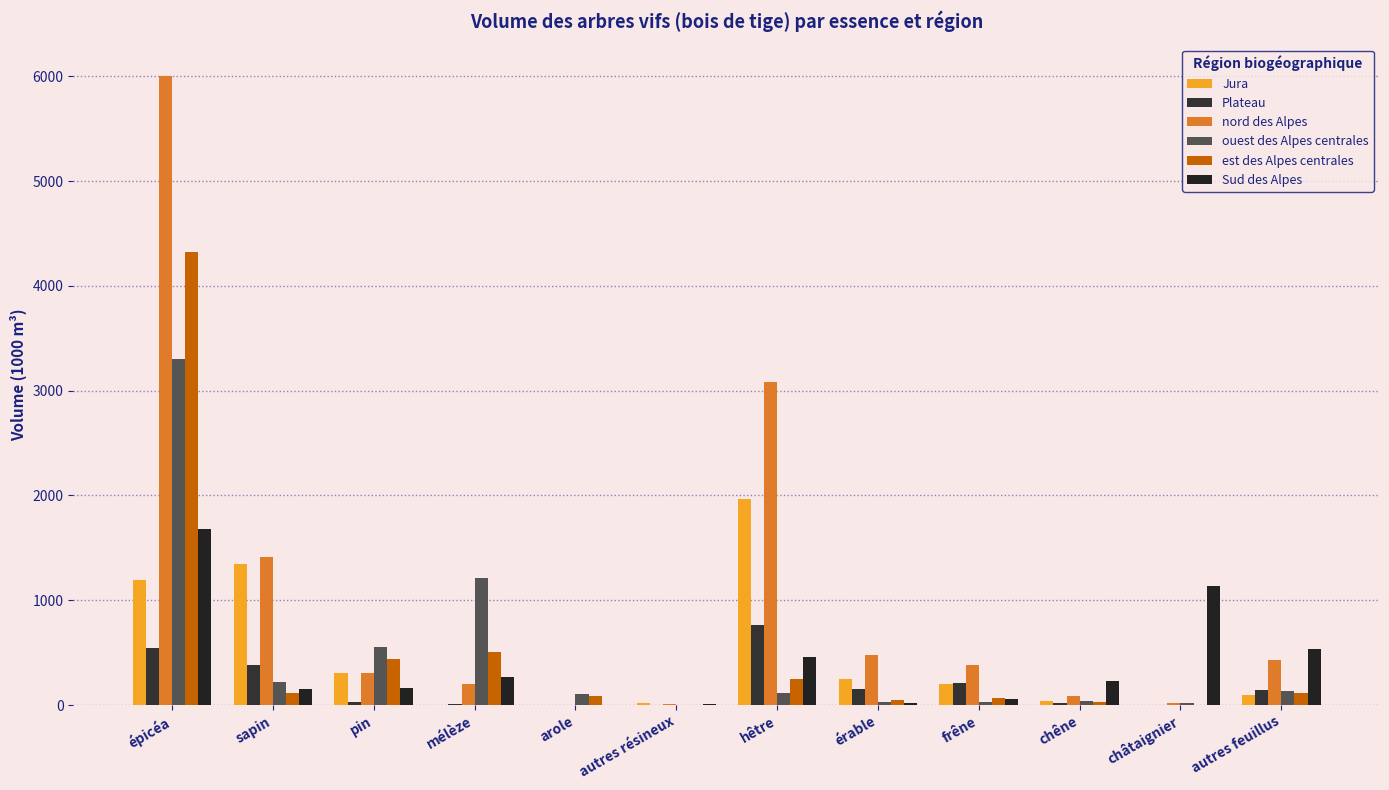

At which label is ouest des Alpes centrales closest to 1652?

mélèze